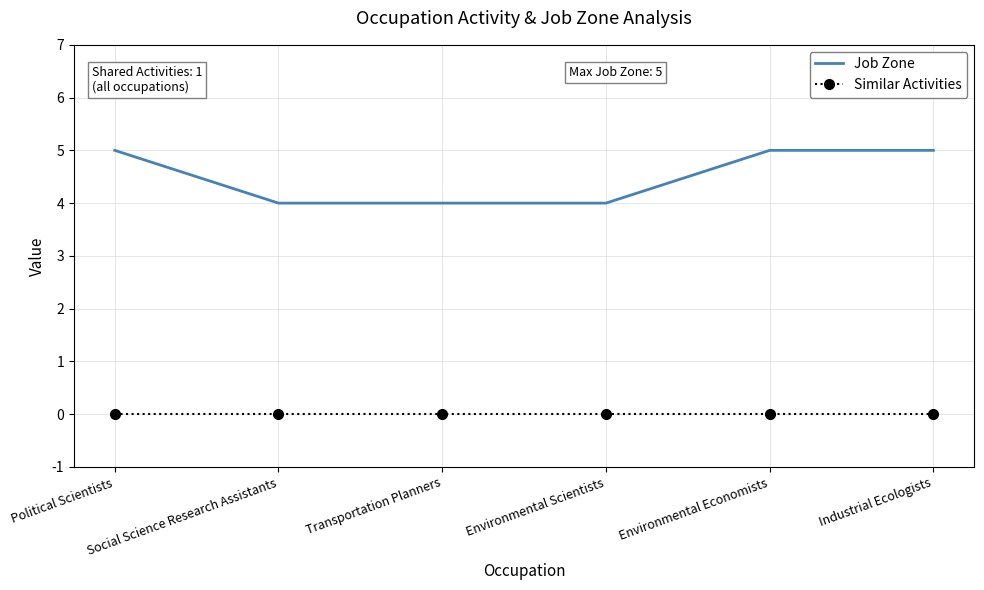

What is the highest value of the Job Zone series?

5